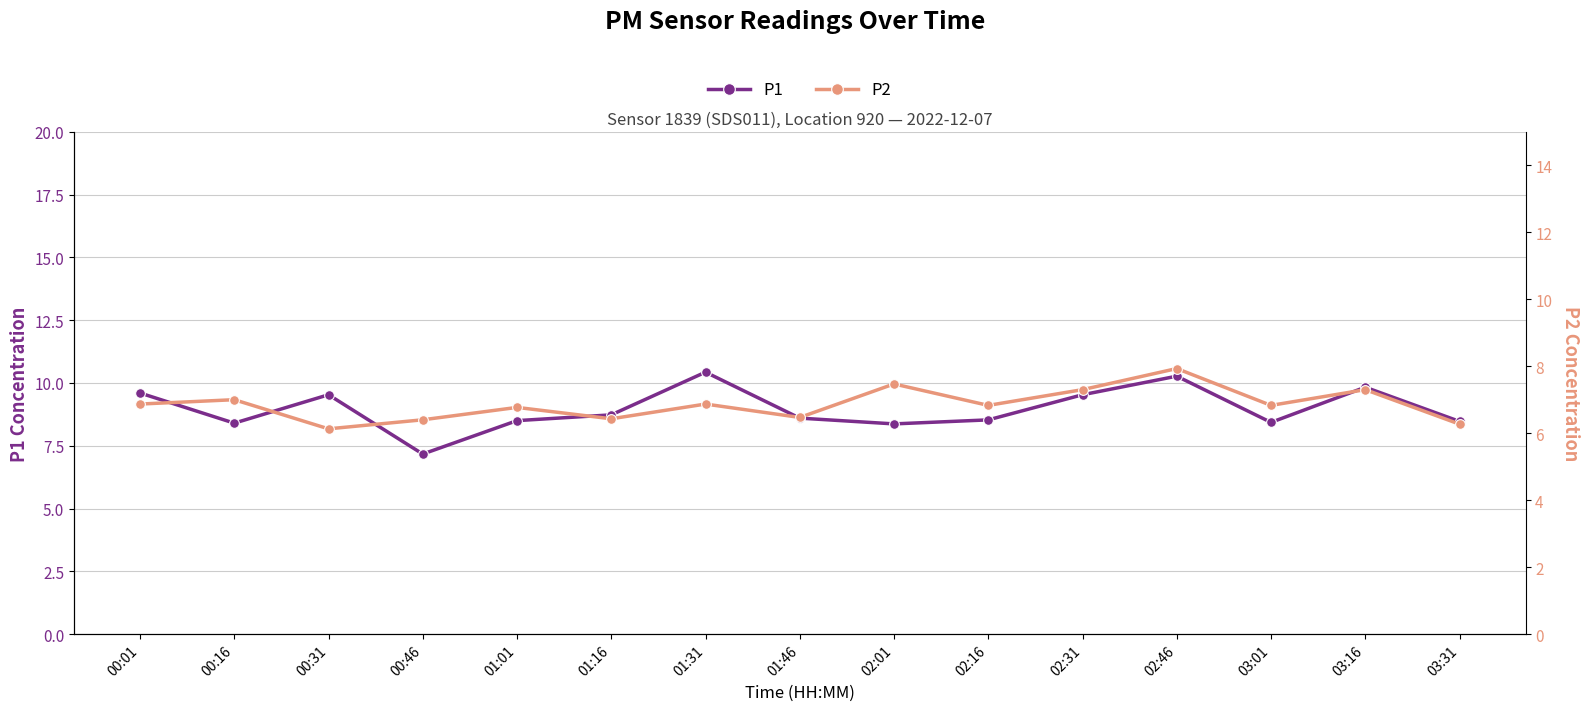

True or false: P2 has a value of 6.8 at 02:16.

True